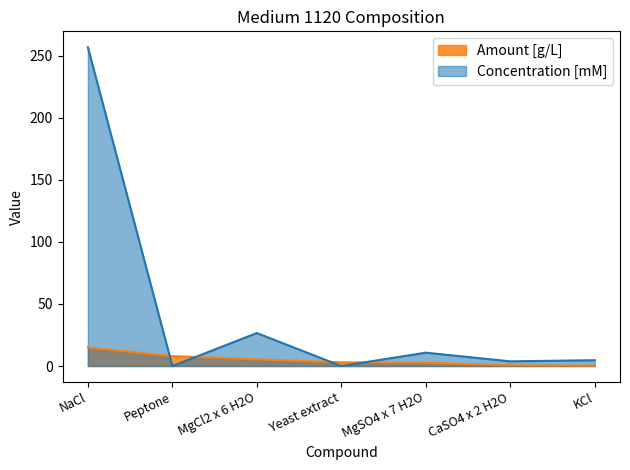

How many distinct data groups are displayed?

2